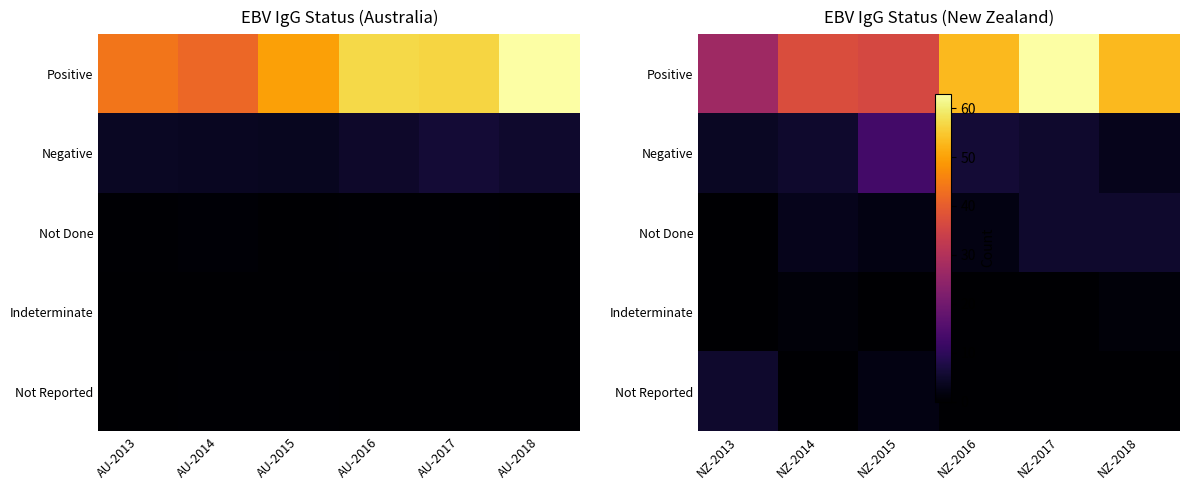

At how many categories does at least one series exceed 61?

1